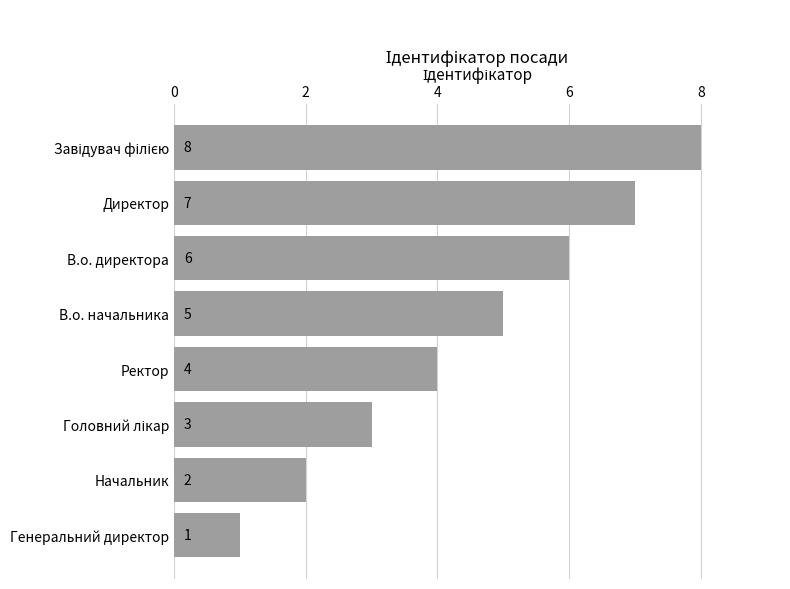

What is the ratio of the value at В.о. начальника to the value at Начальник?

2.5